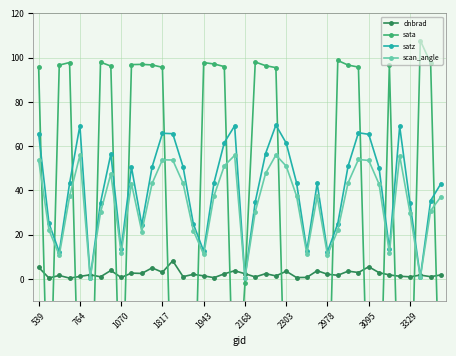

Which series ends up on top after the final intersection of dnbrad and sata?

dnbrad